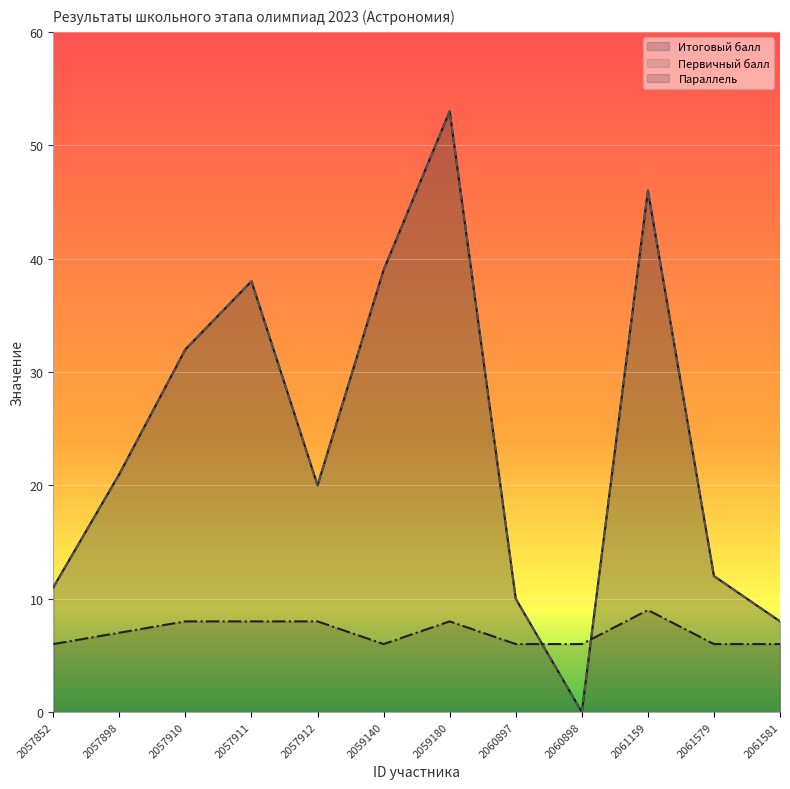

True or false: Итоговый балл has a value of 4 at 2061581.

False